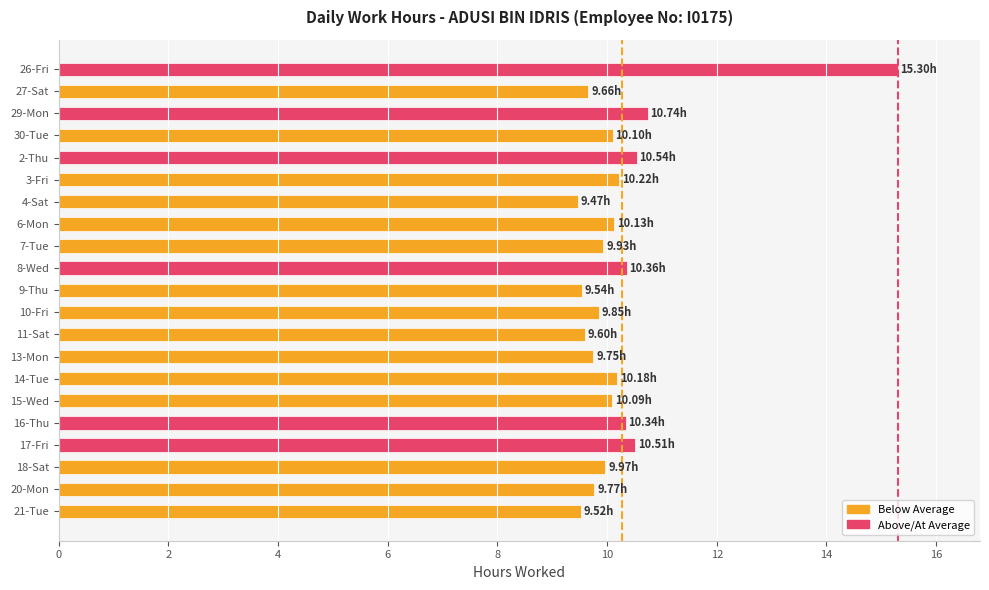

What is the difference between the second highest and minimum values?

1.3